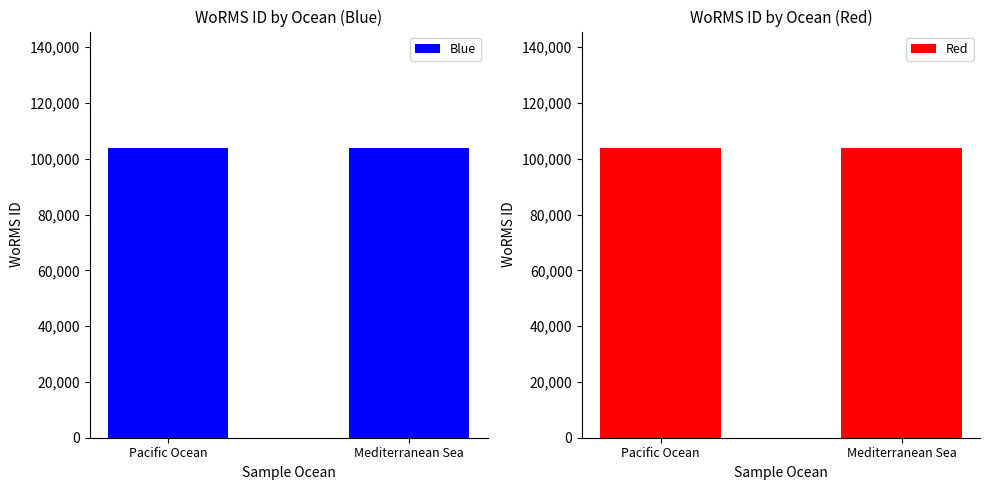

Which series changed the most between Pacific Ocean and Mediterranean Sea?

Blue